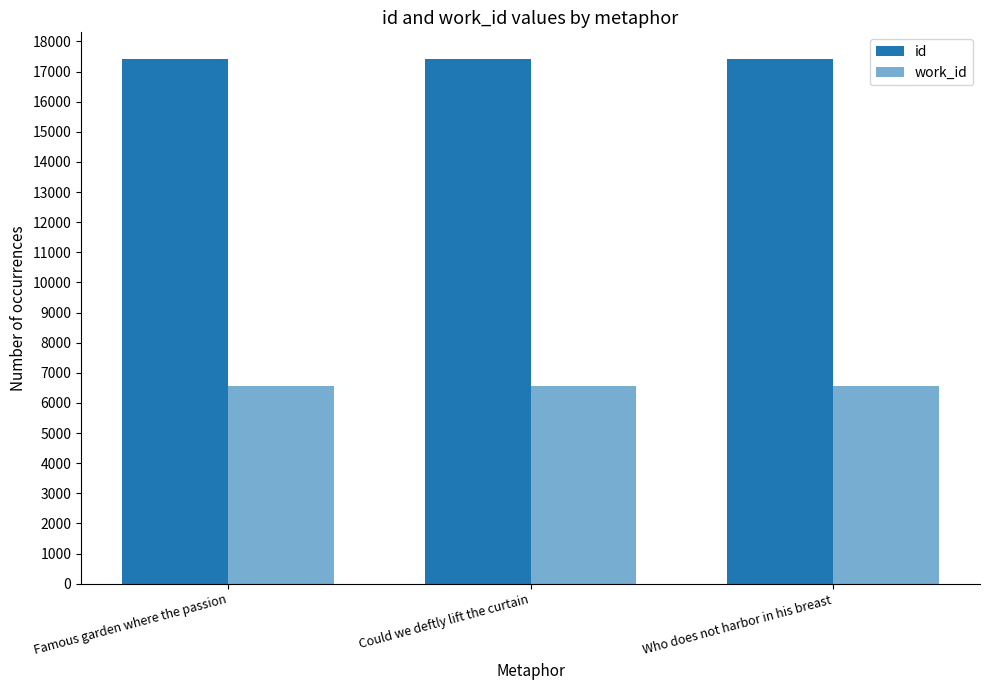

How many id values are between 17427 and 17430?

3